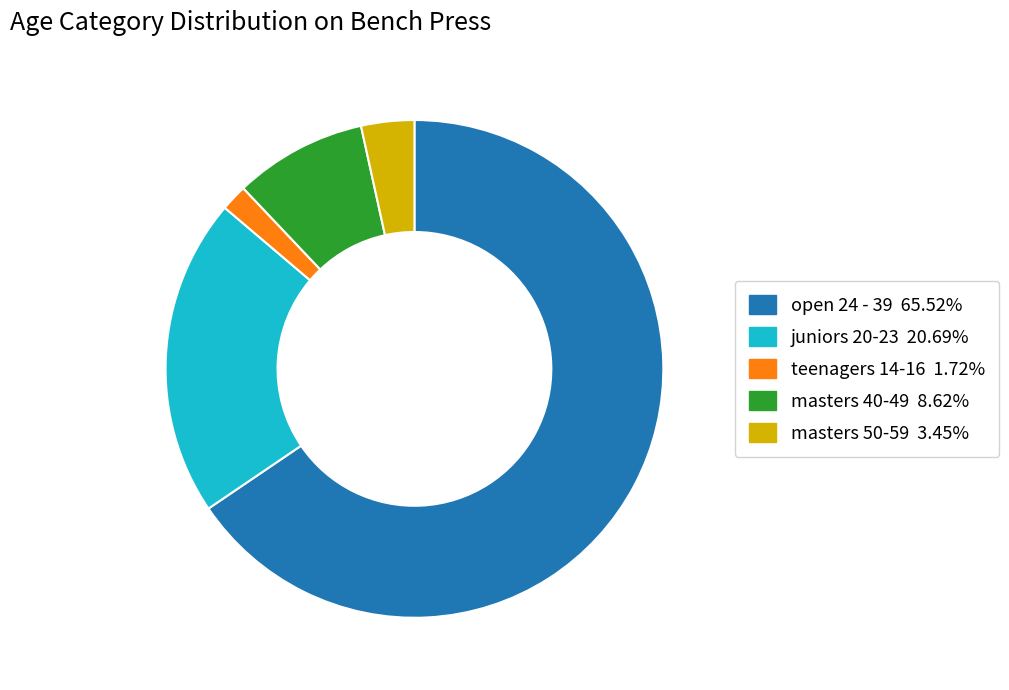

Which category has the biggest portion of the pie?

open 24 - 39